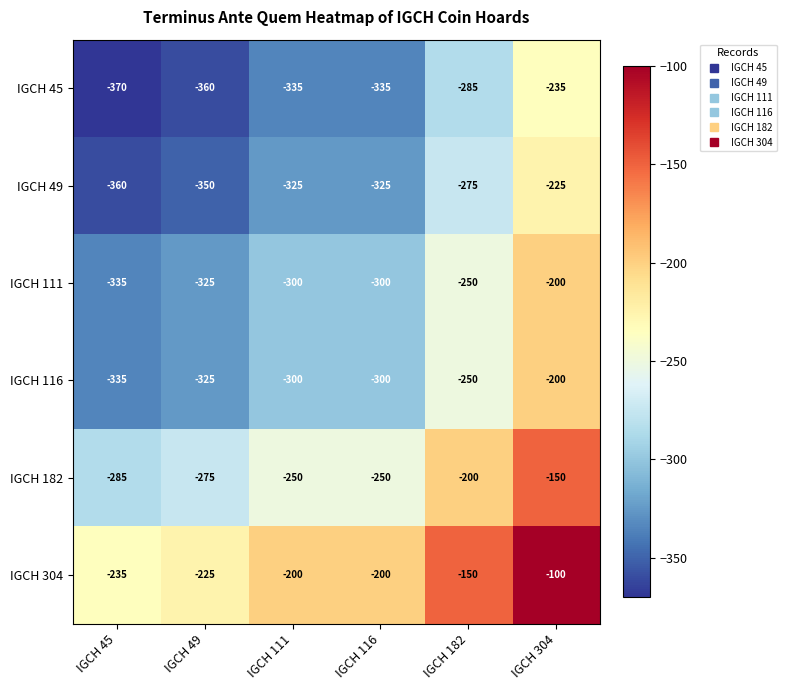

What is the sum of the IGCH 49 values at IGCH 45 and IGCH 182?

-635